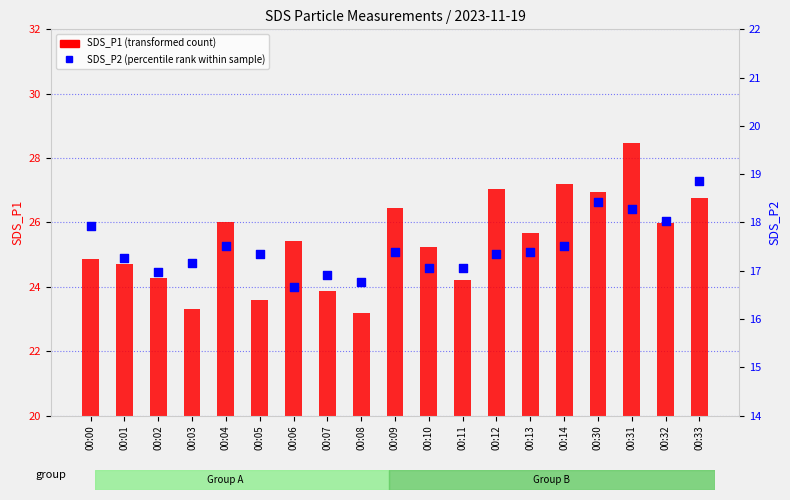

At which category is the sum across all series the highest?

00:31